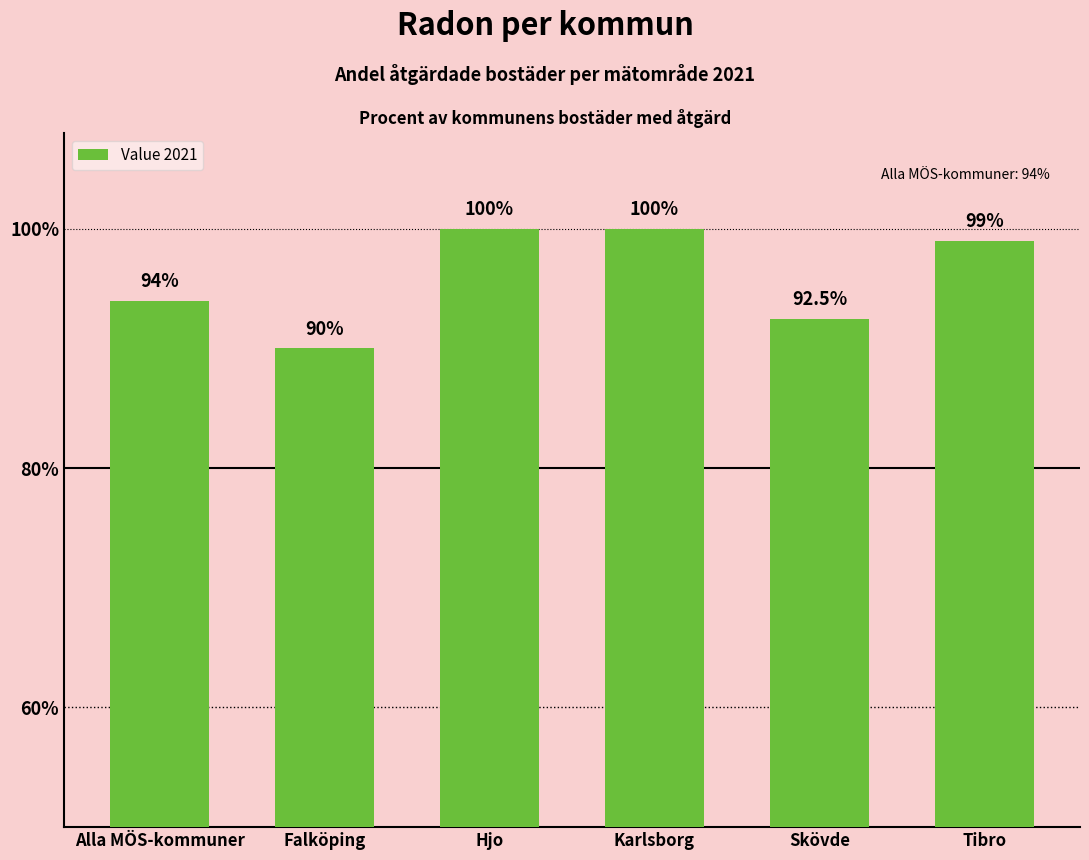

What is the sum of the values at Tibro and Skövde?

191.5